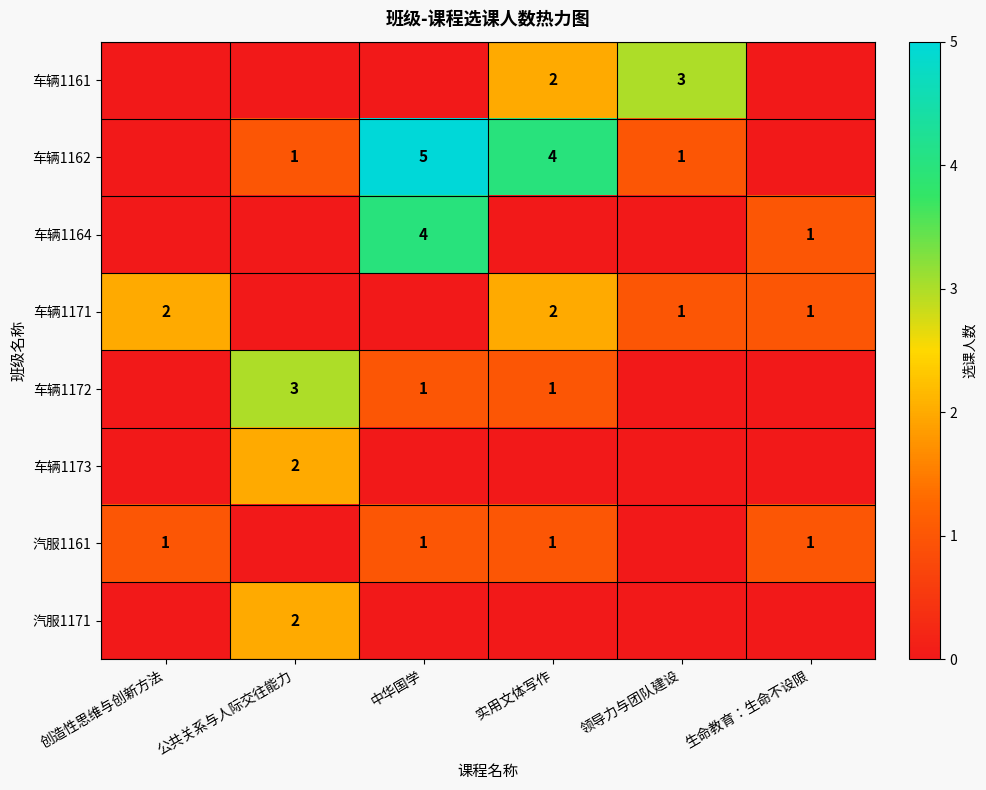

Is the value of 汽服1171 at 公共关系与人际交往能力 greater than the value of 汽服1161 at 中华国学?

Yes